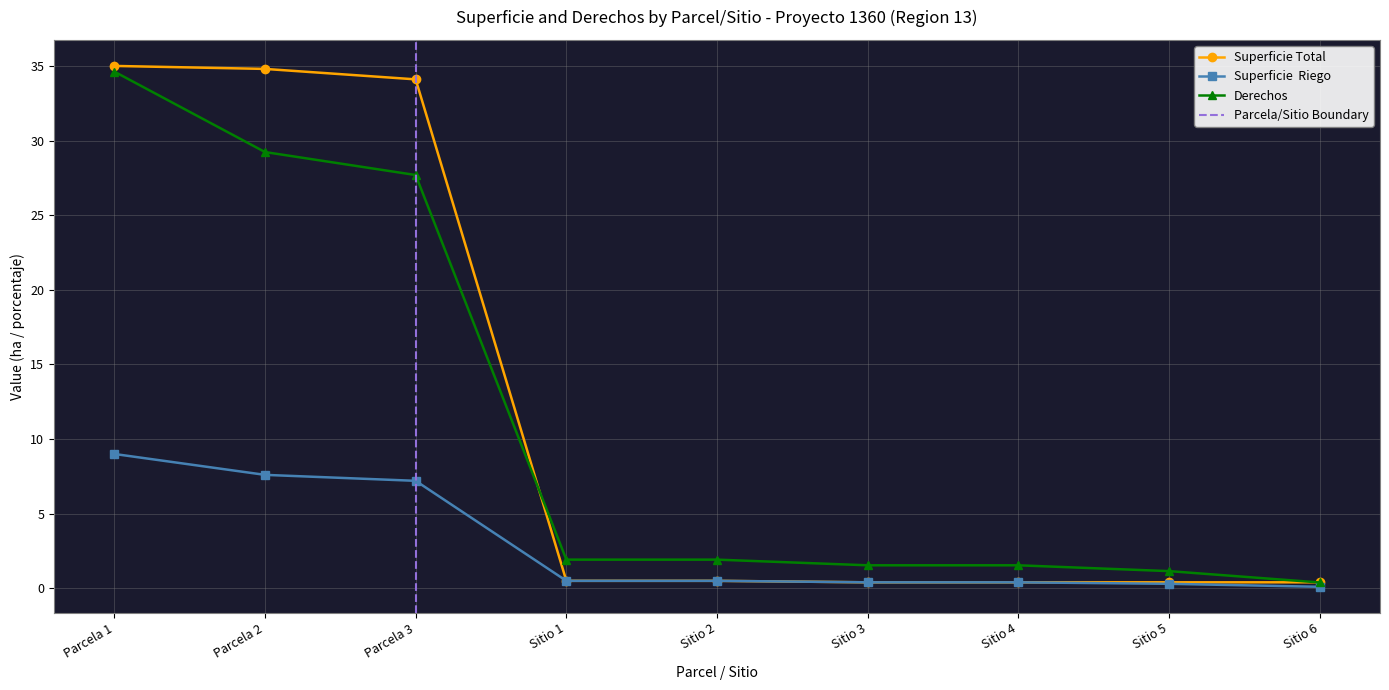

How many times do Derechos and Superficie Total cross each other?

2